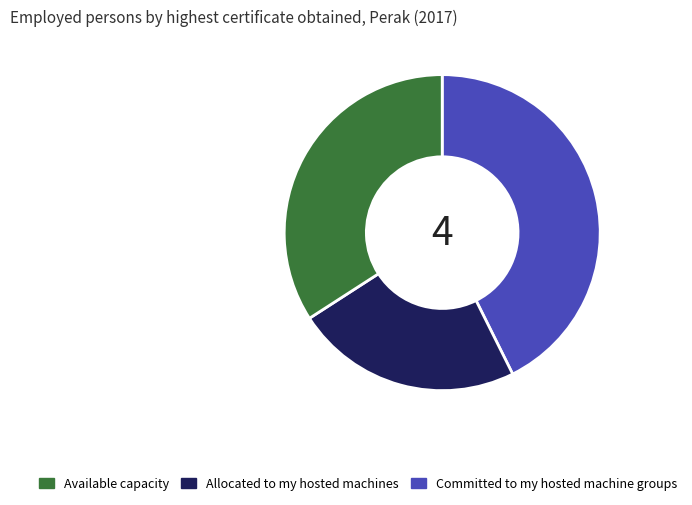

Does any single category account for the majority?

No